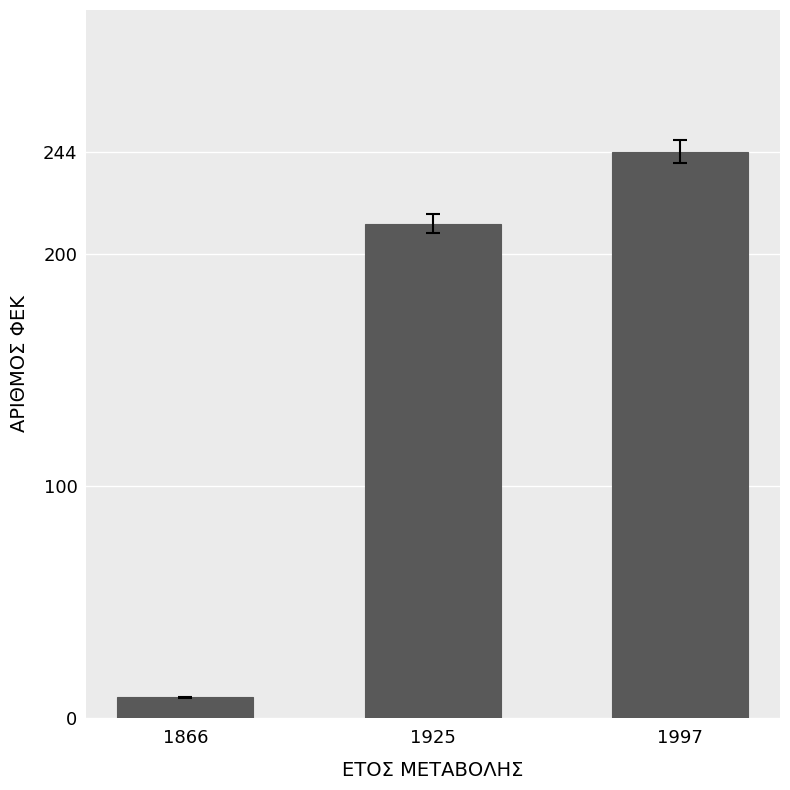

What is the sum of all values?

466